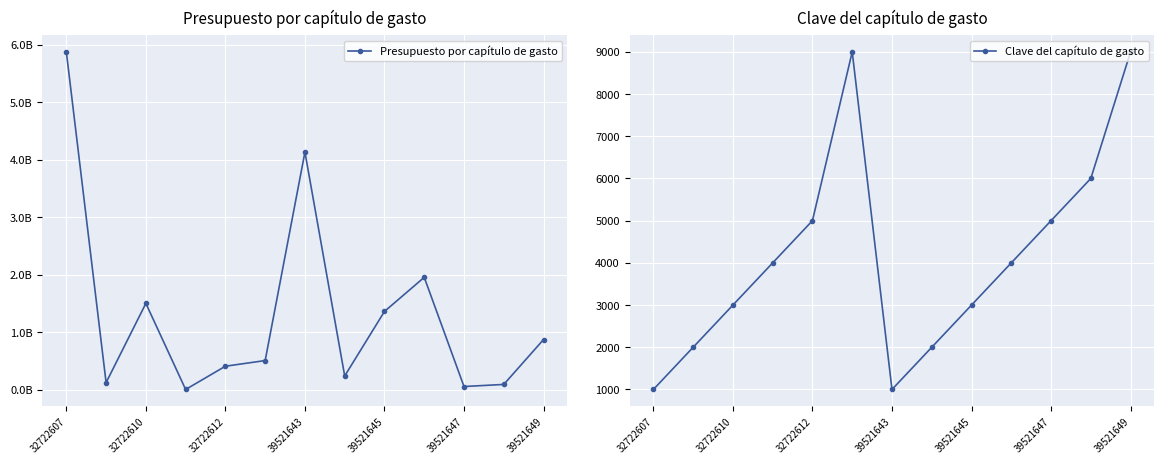

How many values in the Presupuesto por capítulo de gasto series are below 506706063?

6